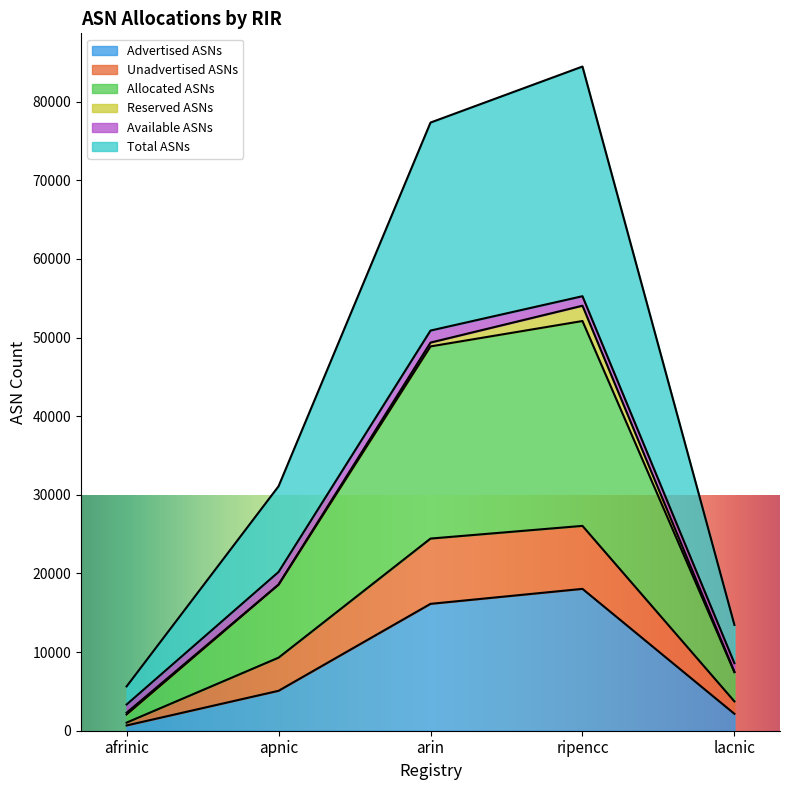

The Allocated ASNs series shows 2064 at afrinic. True or false?

True